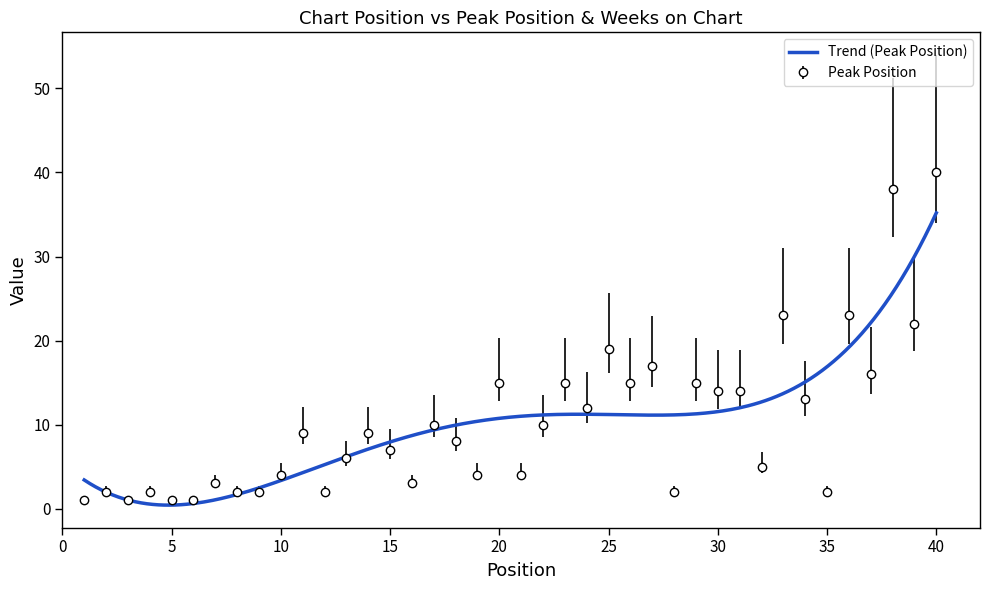

Which label corresponds to the largest value in the chart?

40